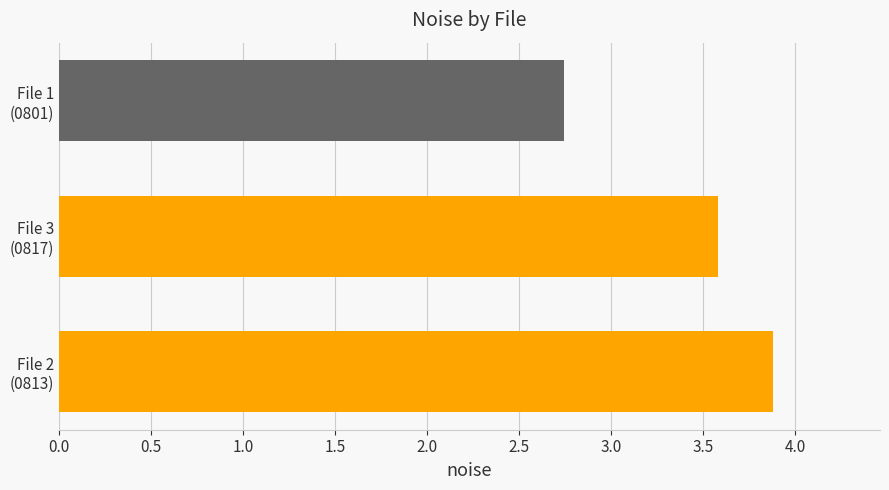

What is the greatest value displayed?

3.9